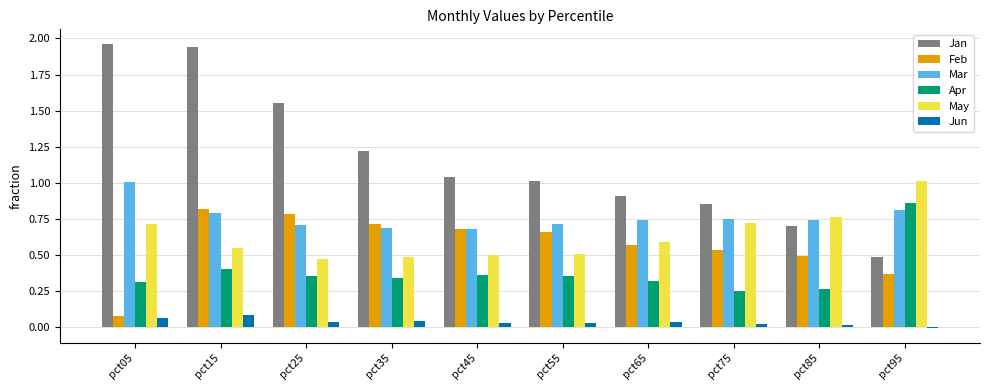

What is the sum of all May values?

6.3